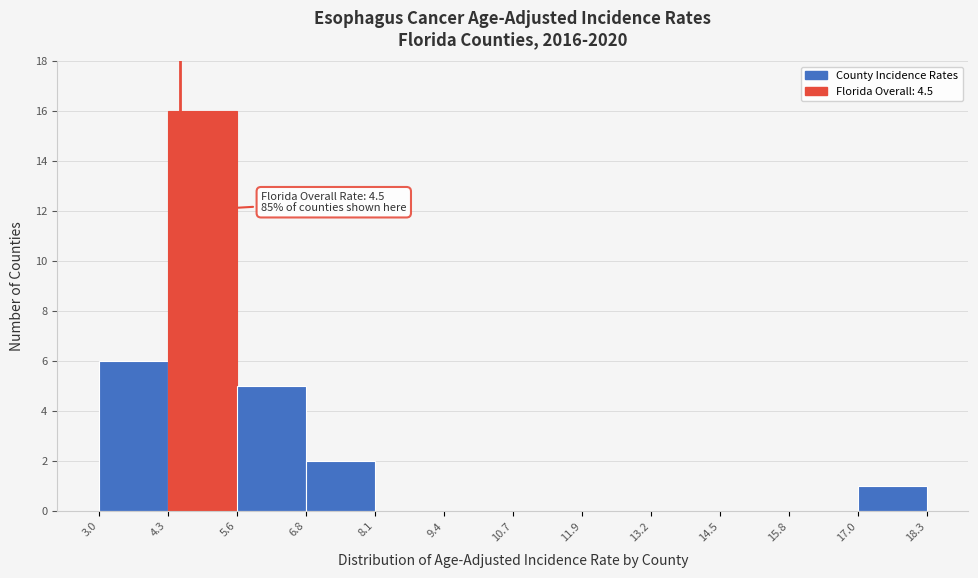

Which range on the x-axis has the tallest bar?

4.3 to 5.6